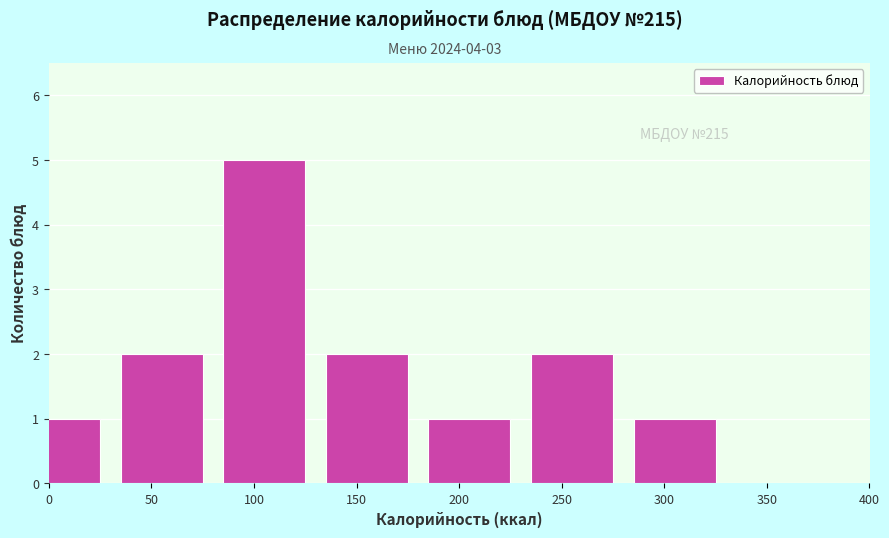

Reading left to right, transcribe all the data shown in this chart.

0=1	50=2	100=5	150=2	200=1	250=2	300=1	350=0